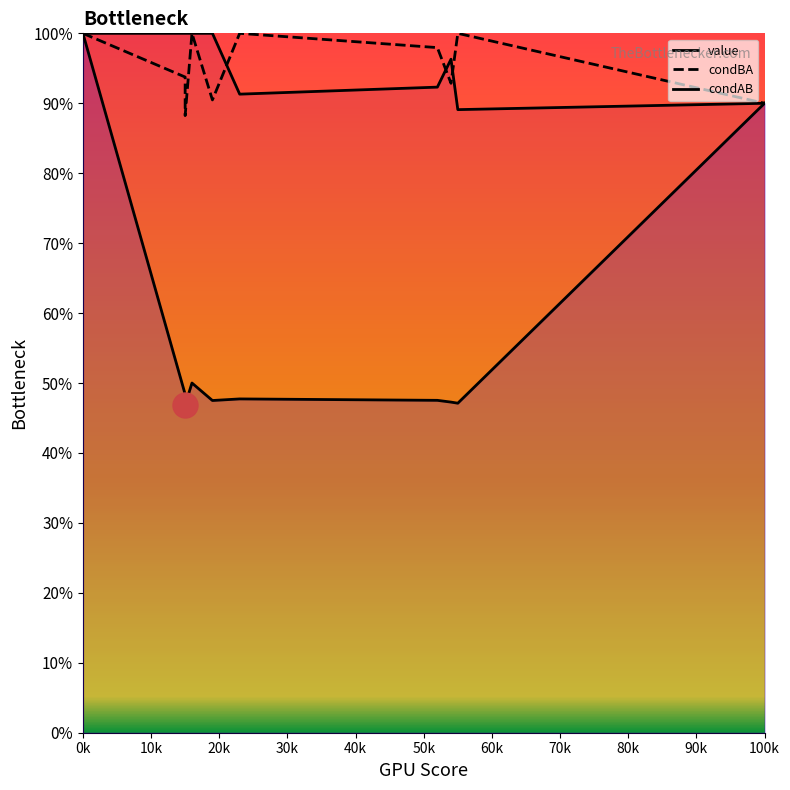

Is it true that condBA equals 27.6 at 20k?

False